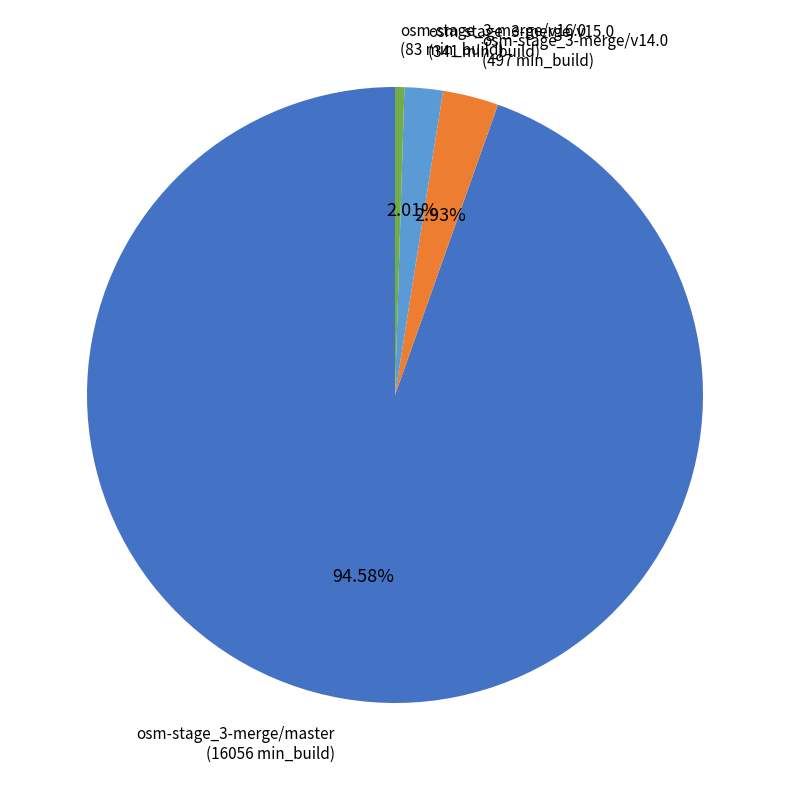

Is there a majority slice in this chart?

Yes